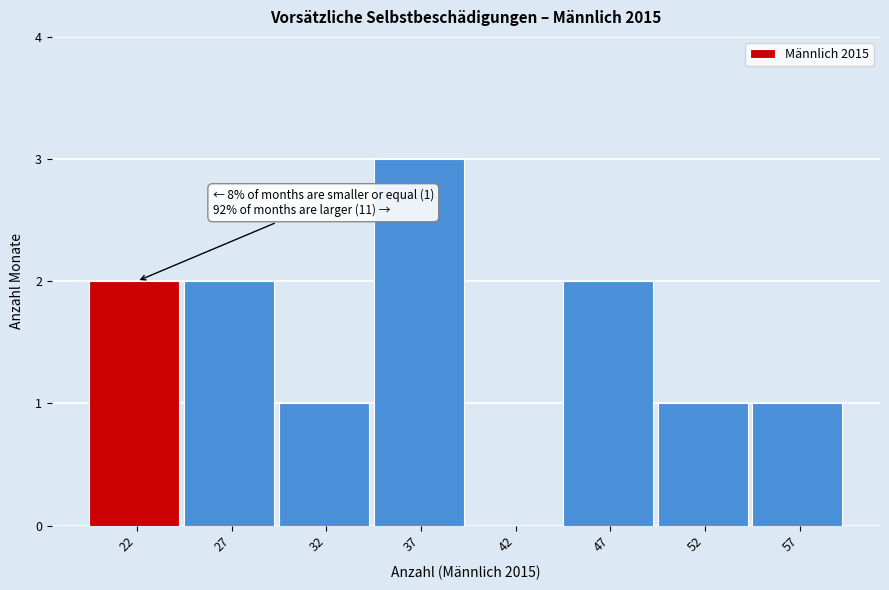

Reading right to left, what are all the values shown in this chart?

57=1	52=1	47=2	42=0	37=3	32=1	27=2	22=2